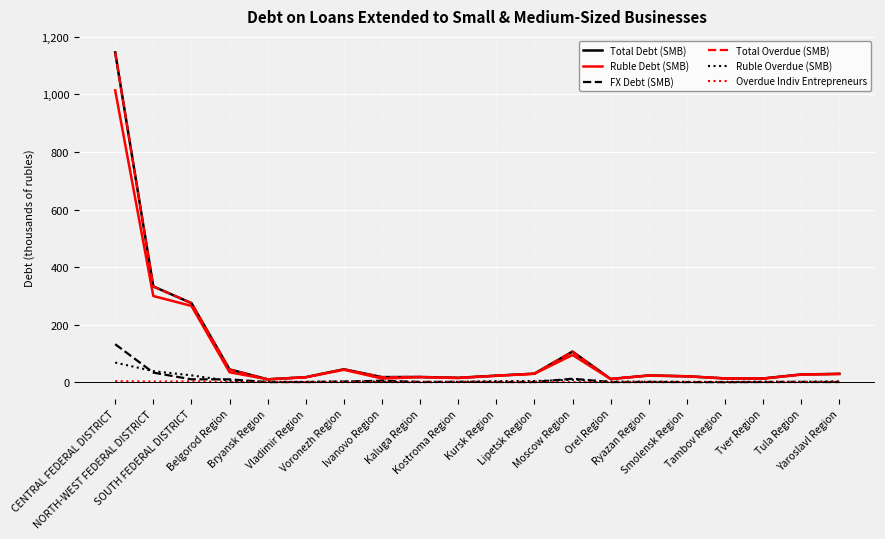

Reading left to right, extract all data points from this chart.

Total Debt (SMB): 1146.2	332.6	274.8	44.2	9.9	17.3	44.8	17.5	18.0	15.2	22.6	29.5	106.2	11.1	23.3	20.5	13.0	12.7	26.8	28.8
Ruble Debt (SMB): 1014.3	299.4	265.0	34.5	9.7	16.9	43.0	12.6	17.3	14.2	21.9	29.1	94.4	10.7	22.6	20.2	13.0	12.2	26.0	28.4
FX Debt (SMB): 131.9	33.2	9.7	9.8	0.2	0.4	1.8	4.9	0.7	1.0	0.7	0.5	11.8	0.4	0.8	0.3	0.0	0.5	0.8	0.3
Total Overdue (SMB): 1146.2	332.6	274.8	44.2	9.9	17.3	44.8	17.5	18.0	15.2	22.6	29.5	106.2	11.1	23.3	20.5	13.0	12.7	26.8	28.8
Ruble Overdue (SMB): 68.0	38.4	23.5	4.6	1.2	0.9	2.5	1.5	0.6	1.2	3.3	3.9	8.2	1.8	1.5	1.0	0.9	1.3	1.2	2.7
Overdue Indiv Entrepreneurs: 3.5	2.2	3.0	0.2	0.3	0.2	0.2	0.1	0.0	0.2	0.2	0.1	0.4	0.1	0.1	0.3	0.1	0.1	0.2	0.5